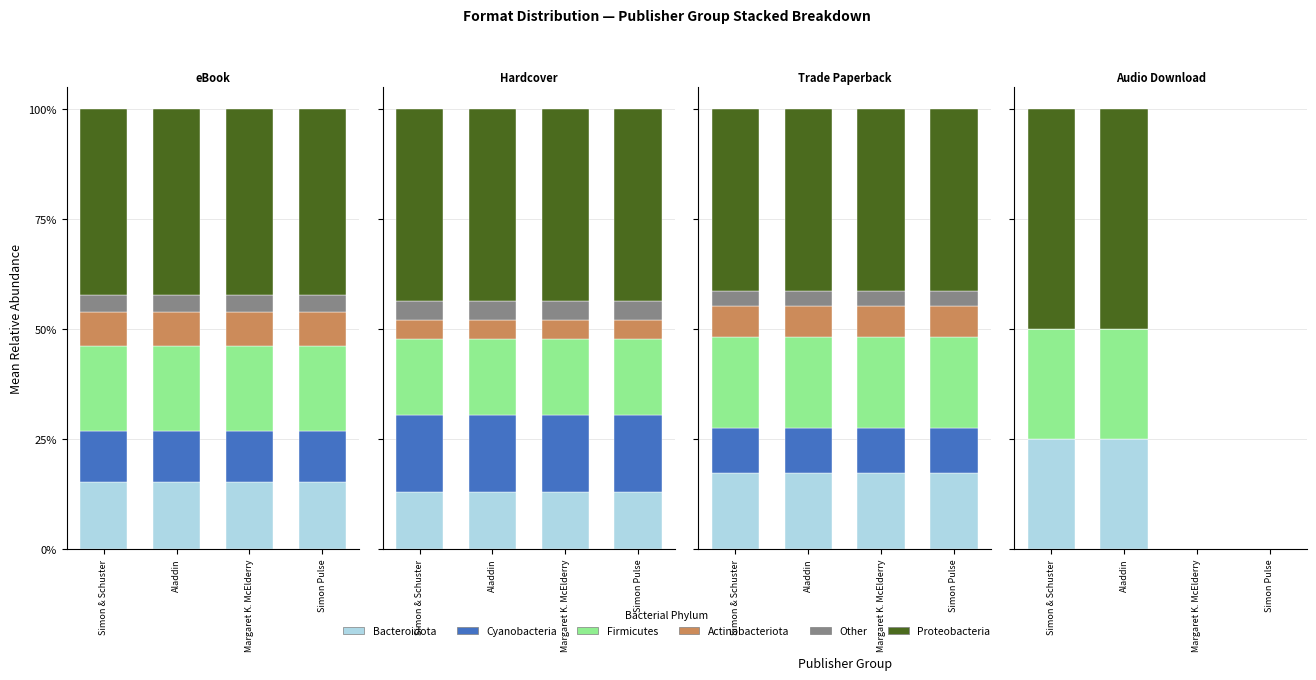

Rank the series by their maximum value, from lowest to highest.

Other, Actinobacteriota, Cyanobacteria, Bacteroidota, Firmicutes, Proteobacteria